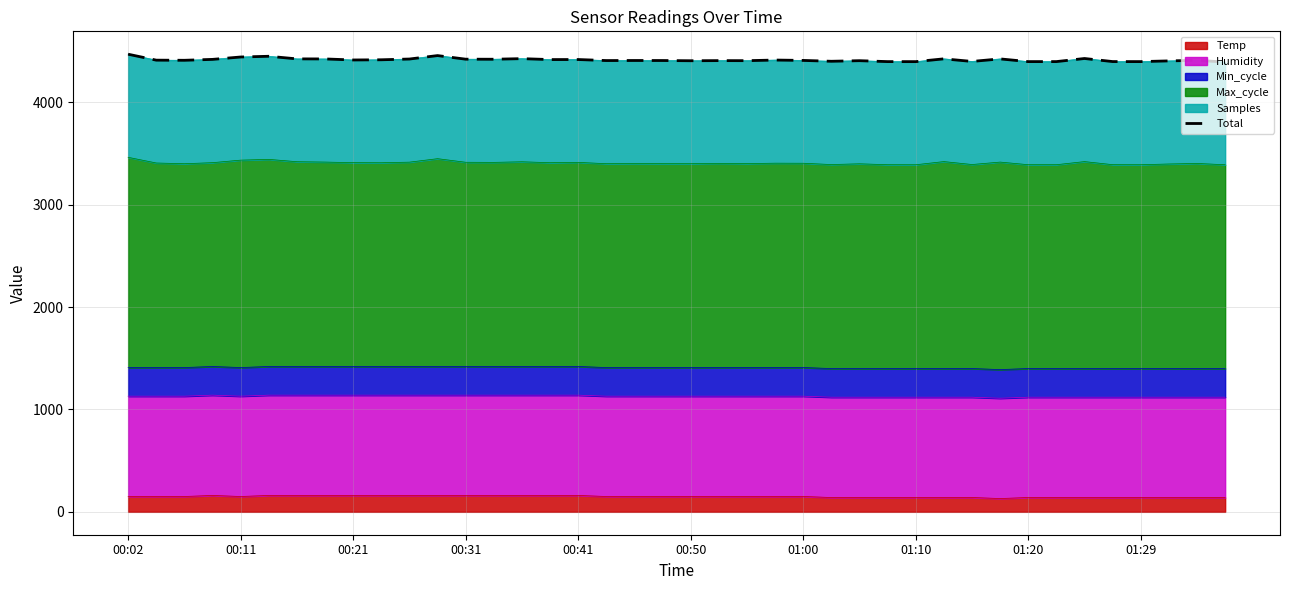

Reading left to right, extract all data points from this chart.

4471.2	4413.3	4412.0	4420.8	4444.1	4451.2	4425.7	4425.2	4415.0	4416.9	4424.3	4457.9	4422.8	4422.2	4428.0	4418.9	4419.3	4409.3	4409.9	4409.6	4407.4	4408.8	4408.2	4414.3	4410.6	4402.3	4408.1	4399.0	4398.8	4426.1	4400.7	4425.5	4399.1	4399.2	4429.4	4399.4	4399.0	4406.1	4411.2	4394.8